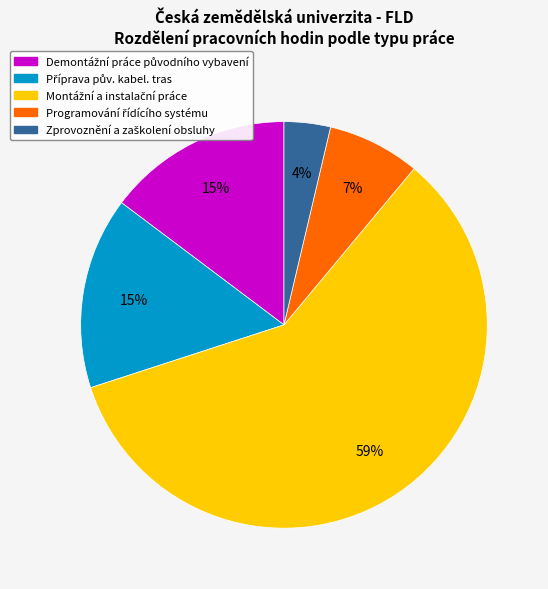

To the nearest percent, what is the average slice percentage?

20%